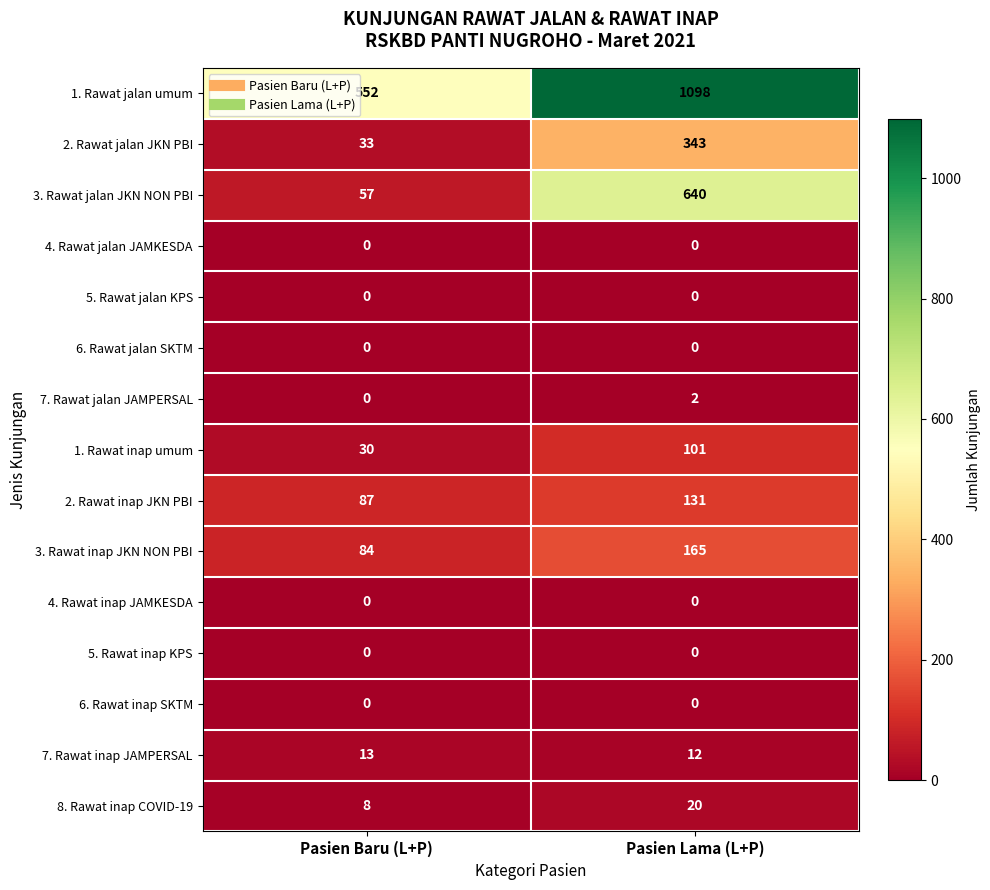

What is the approximate value of 1. Rawat jalan umum at Pasien Lama (L+P), to the nearest 100?

1100